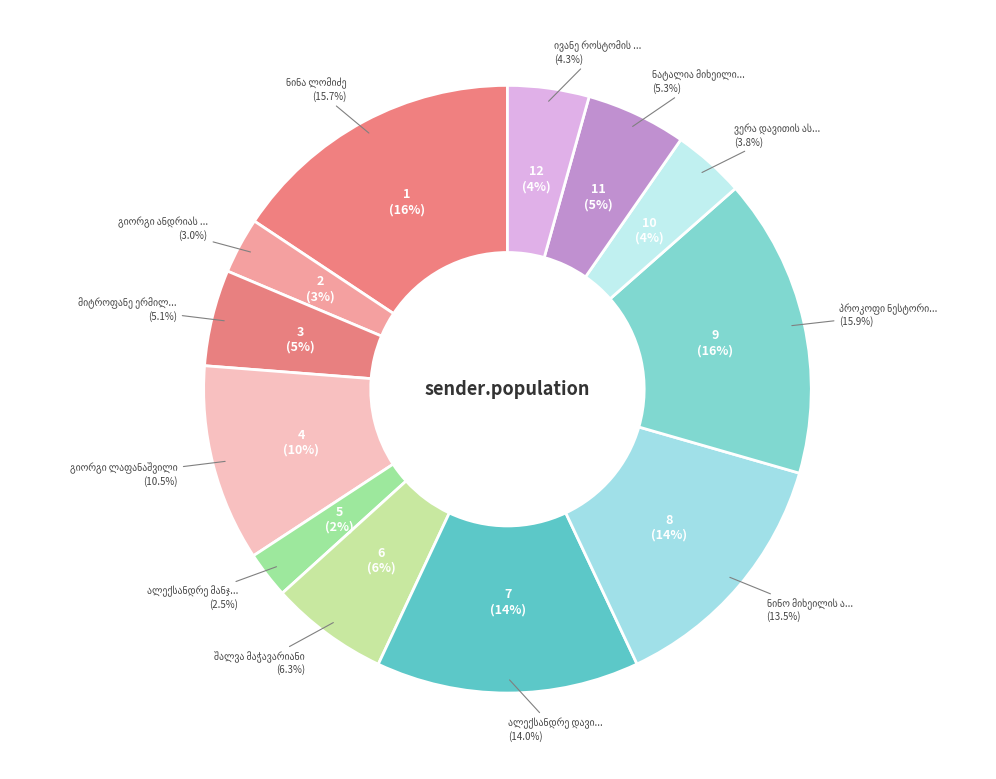

How many segments does this pie chart have?

12